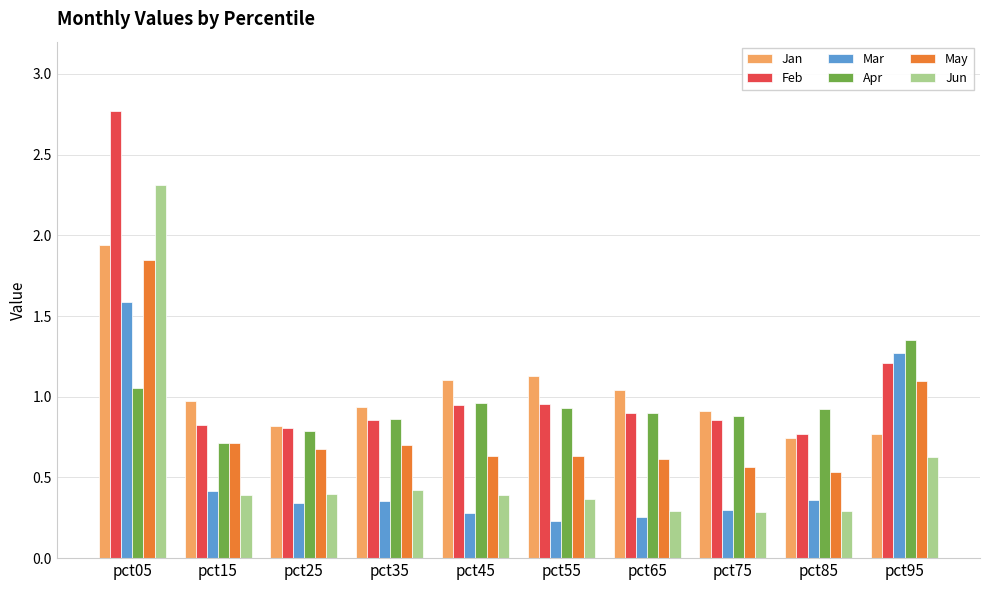

What is the sum of all May values?

8.0